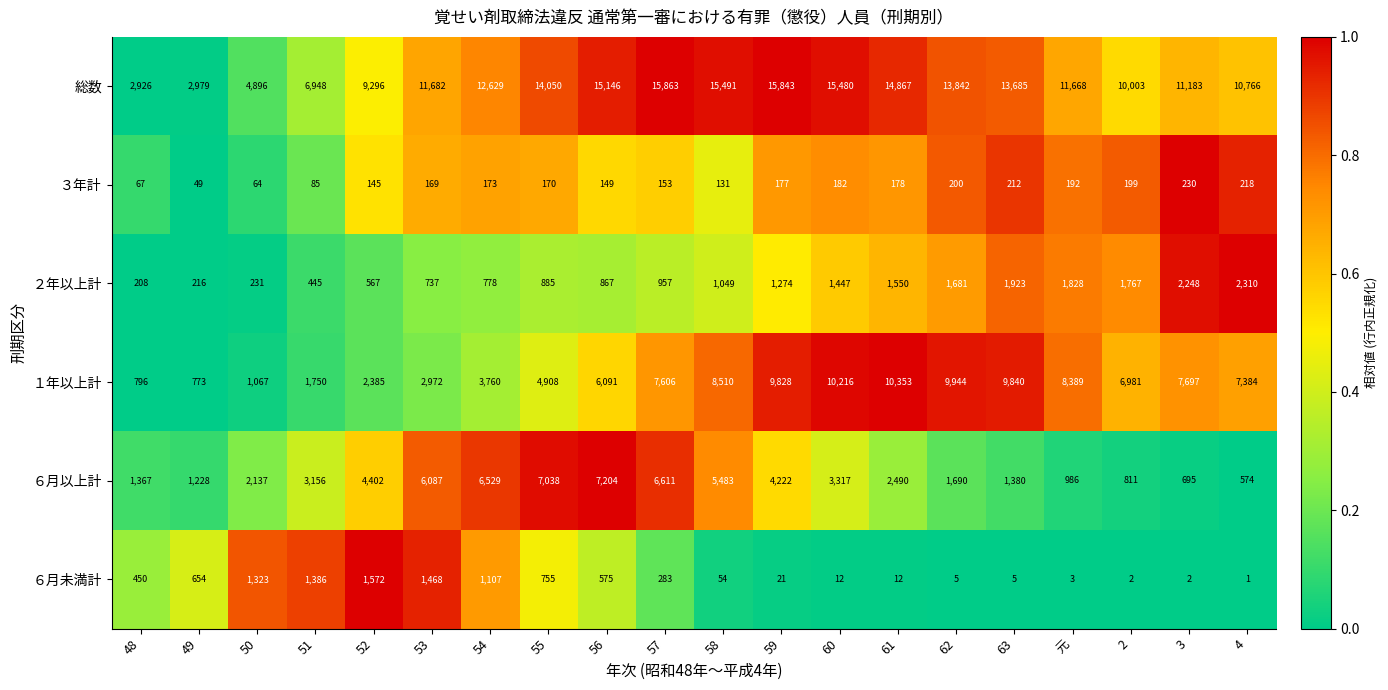

List the series in order of their peak value, lowest first.

３年計, ６月未満計, ２年以上計, ６月以上計, １年以上計, 総数